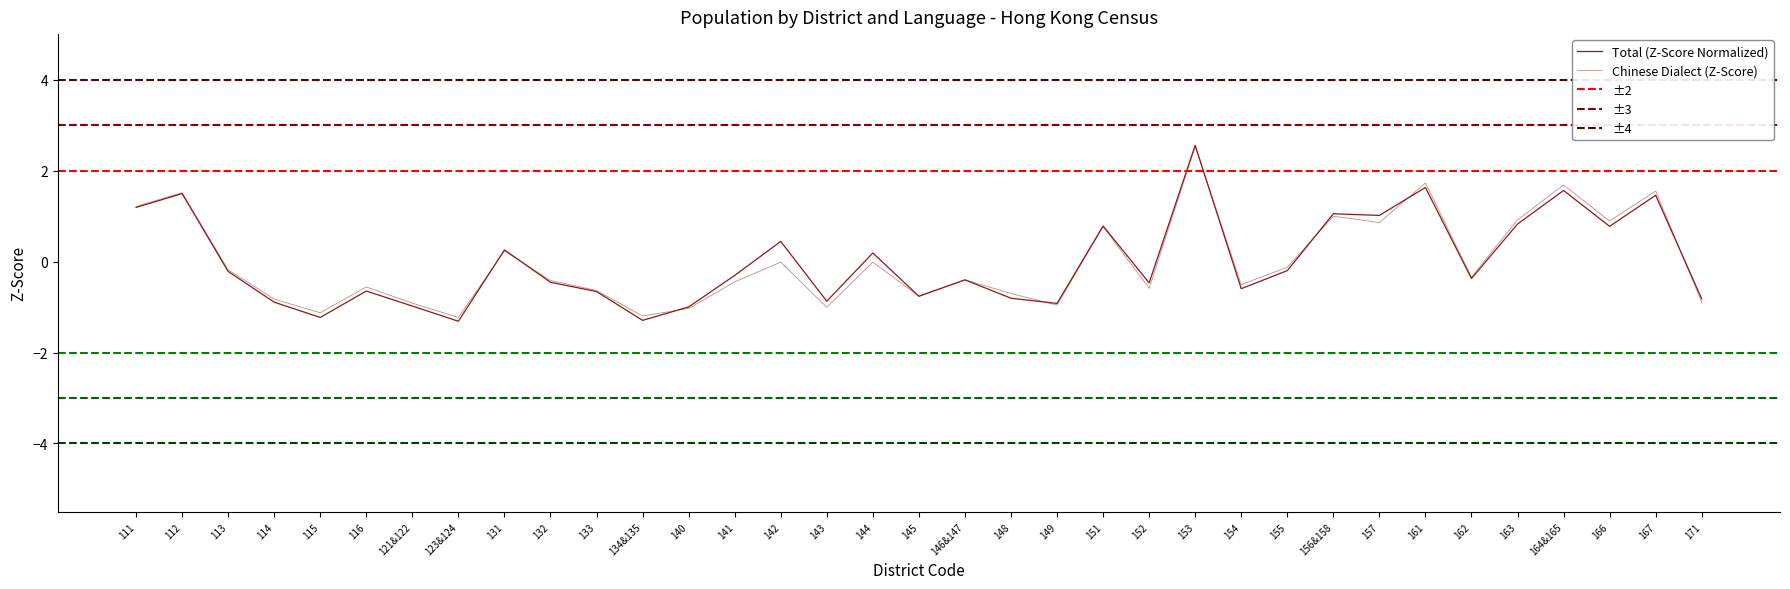

Which series ends up on top after the final intersection of Total and Chinese Dialect?

Total